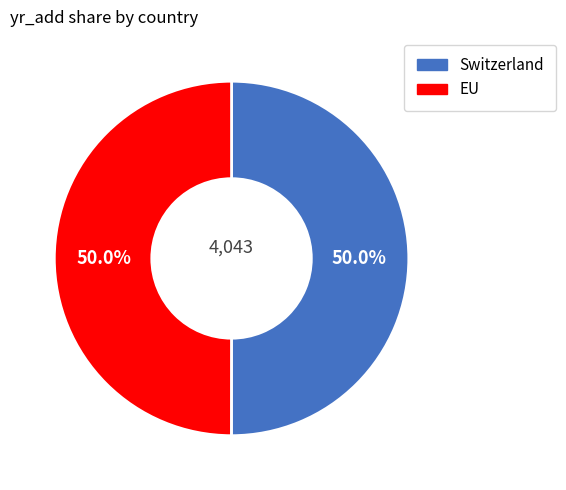

How many slices are in this pie chart?

2